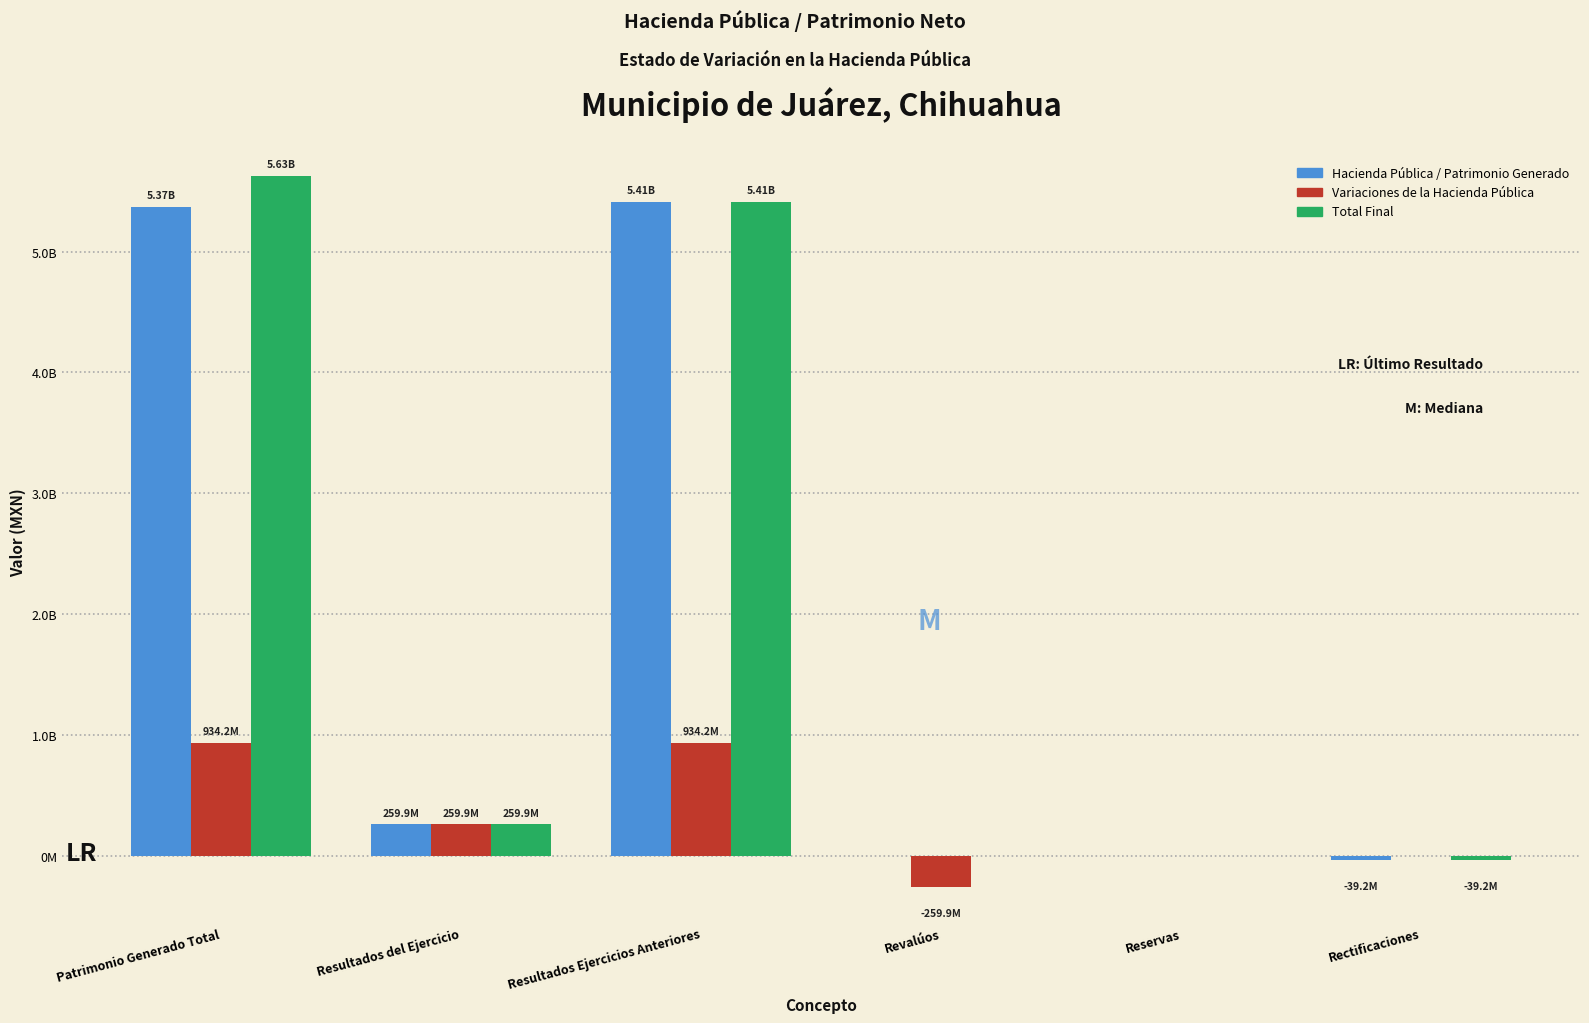

Are the bars grouped side by side (vs. stacked)?

Yes